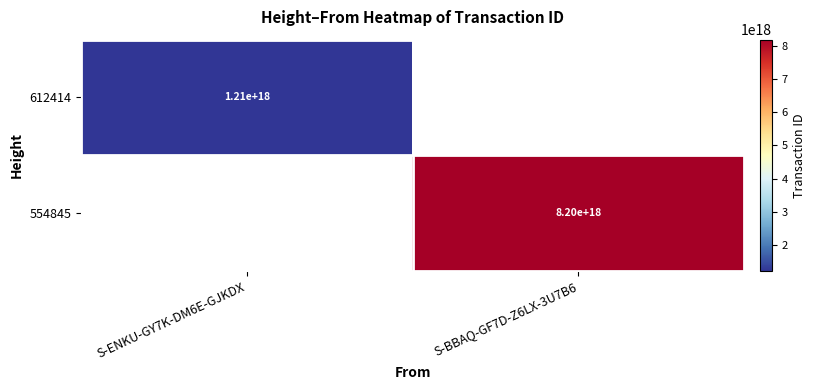

Is it true that 554845 equals 11828009229770895360 at S-BBAQ-GF7D-Z6LX-3U7B6?

False